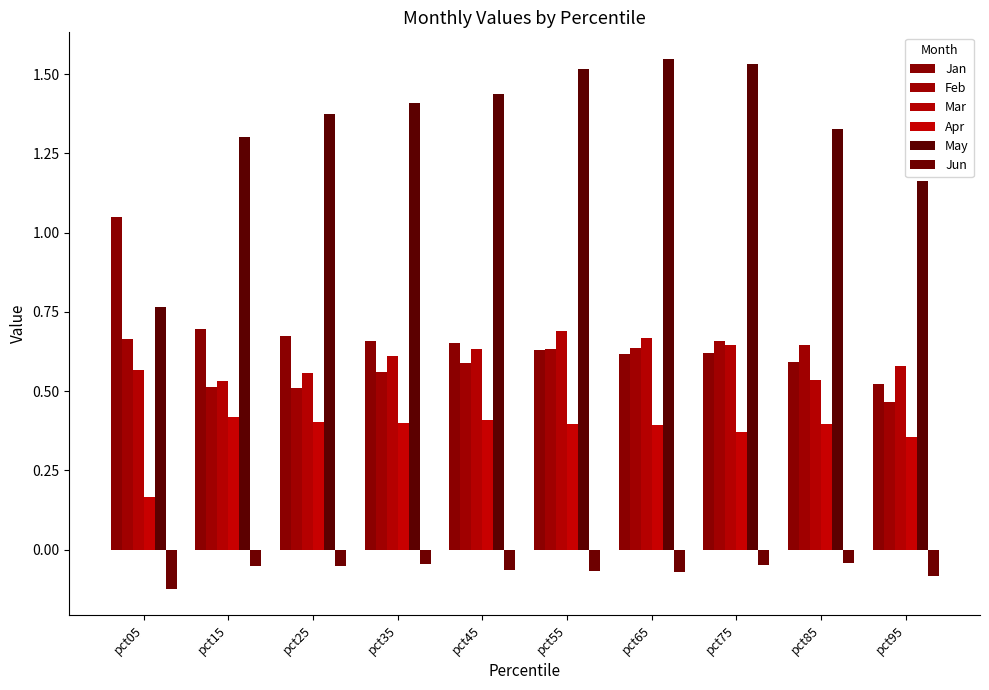

How many categories are shown in the chart?

10